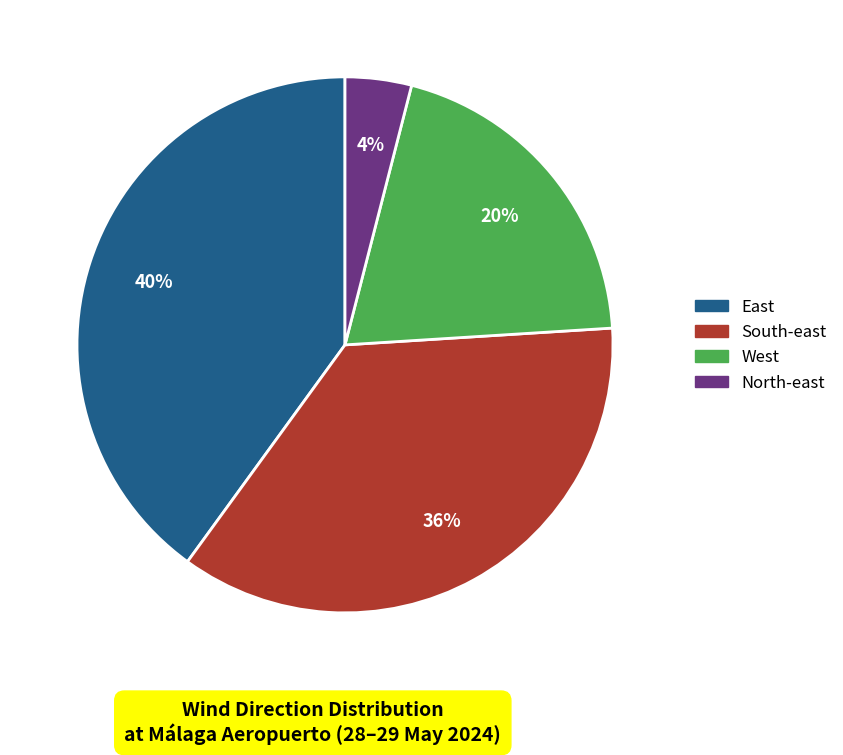

To the nearest percent, what is the combined percentage of South-east and East?

76%